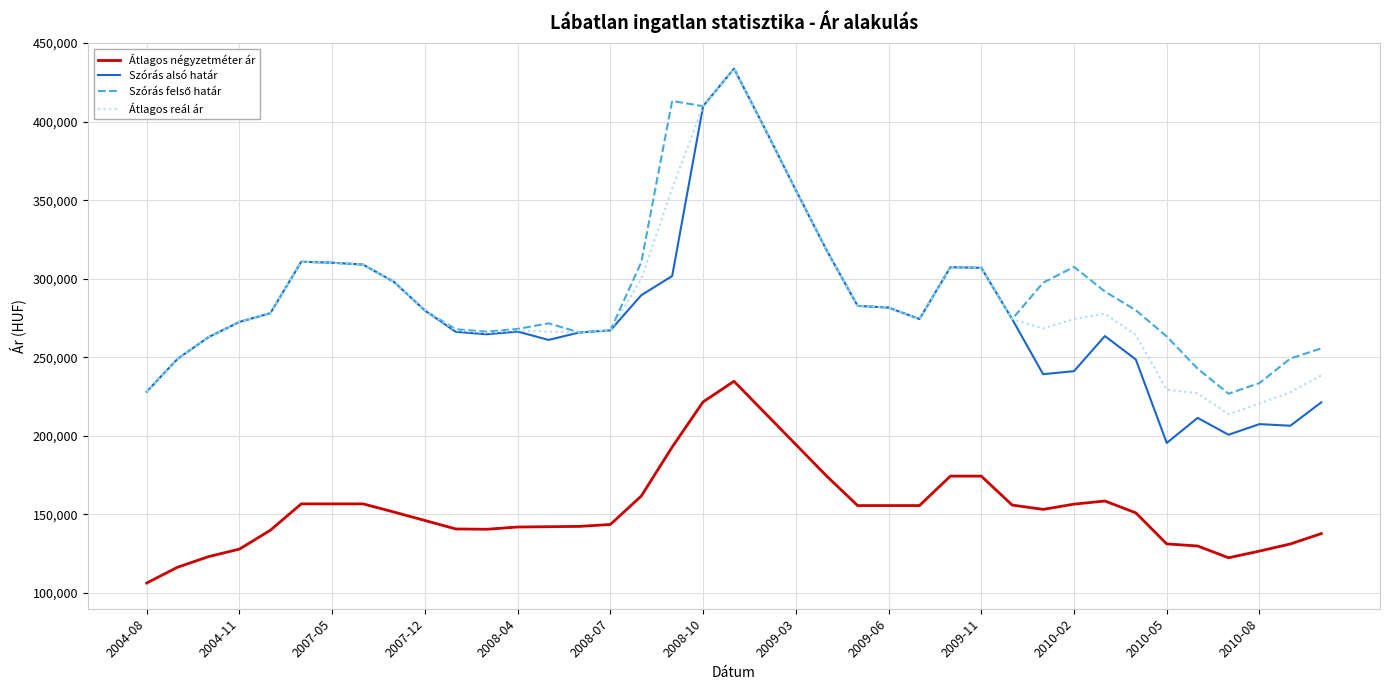

Which series has the widest spread of values?

Szórás alsó határ